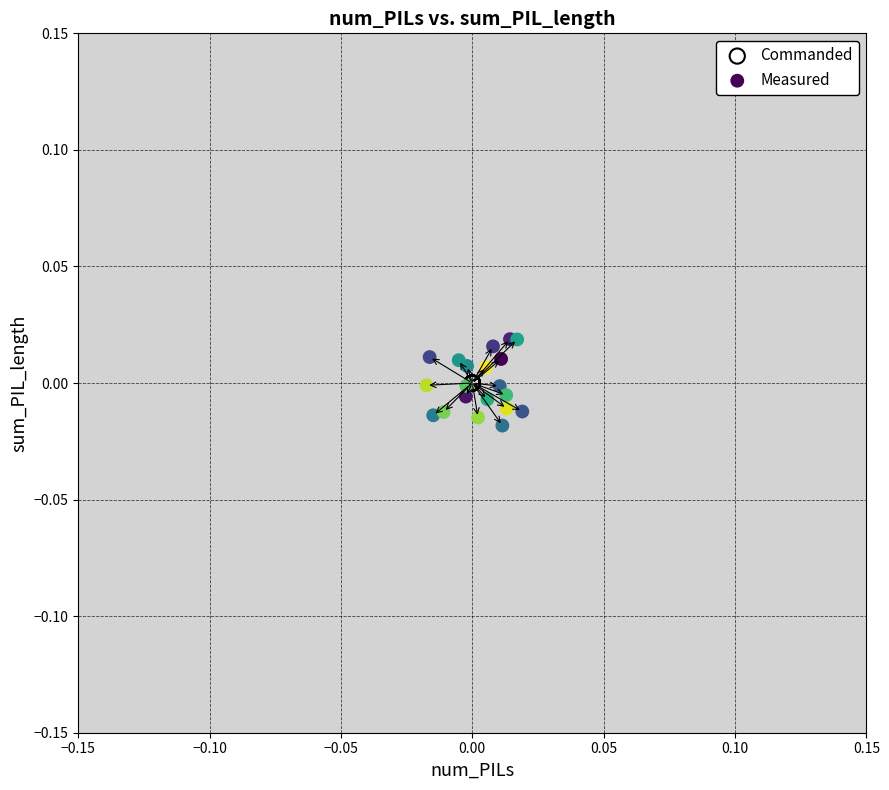

Which series reaches the maximum Y coordinate?

Measured